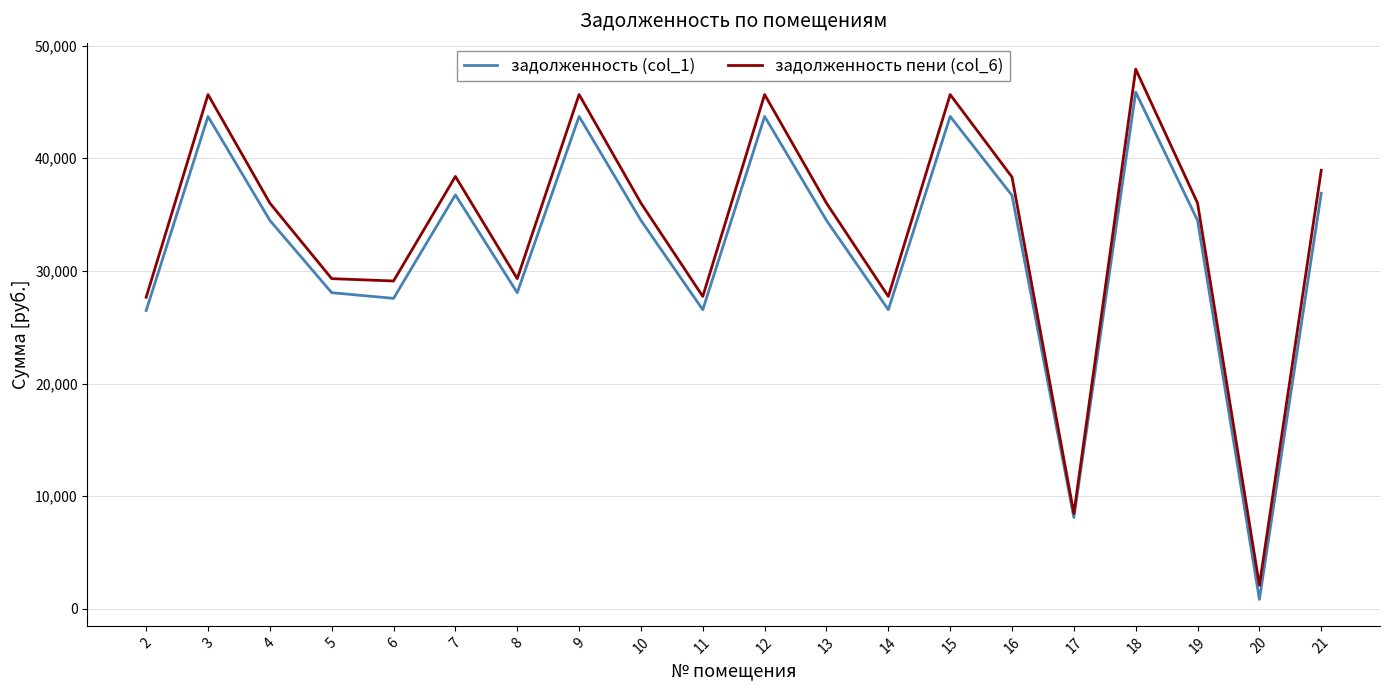

Where is the first local maximum for задолженность пени (col_6)?

3